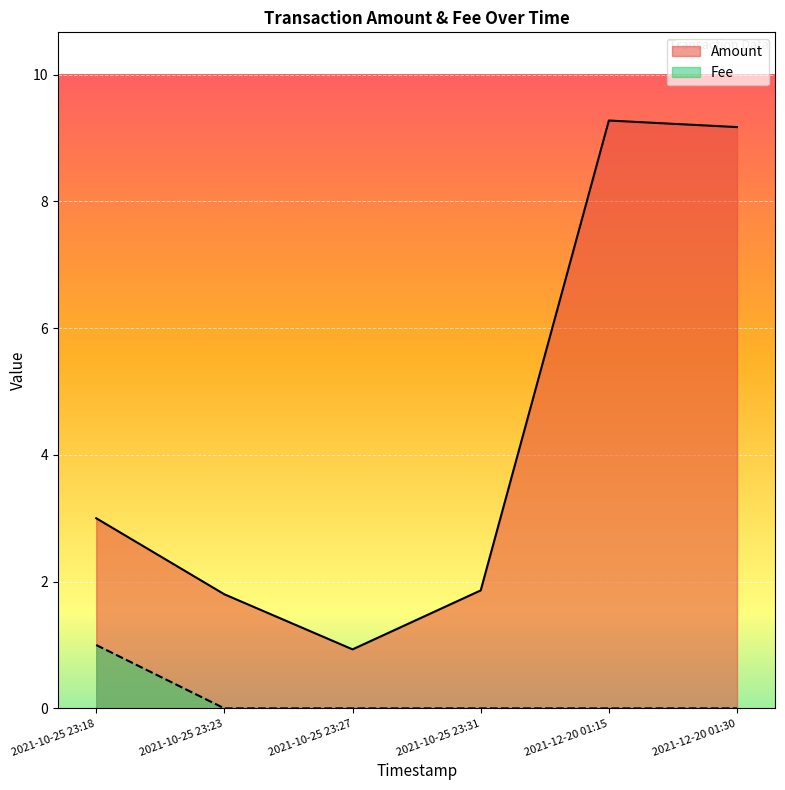

How many series are shown in this chart?

2